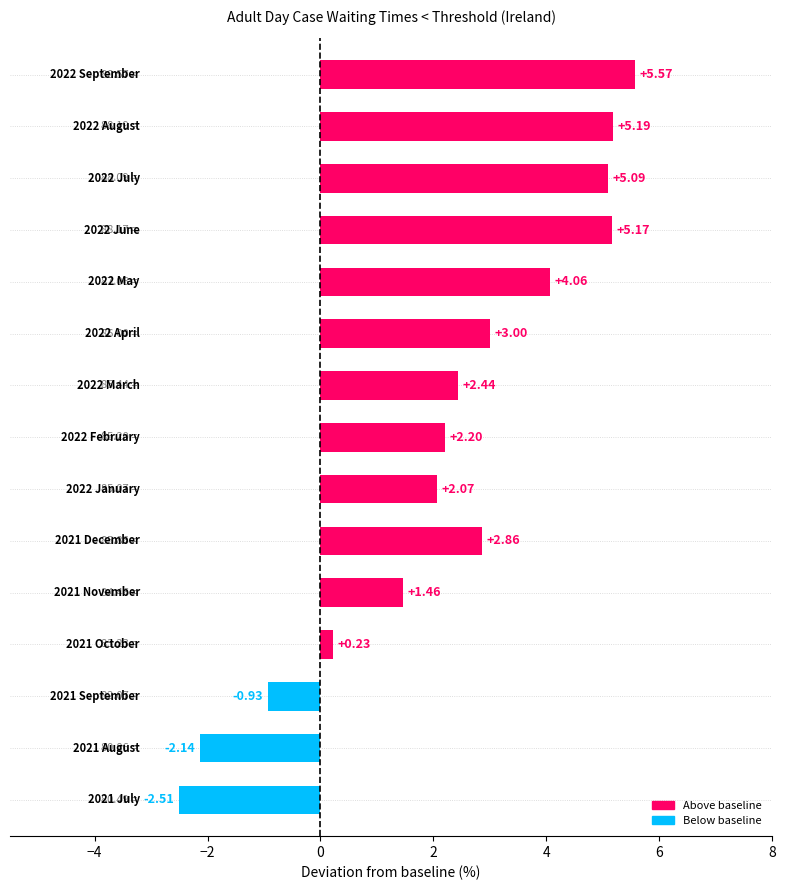

What is the difference between the second highest and minimum values?

7.7